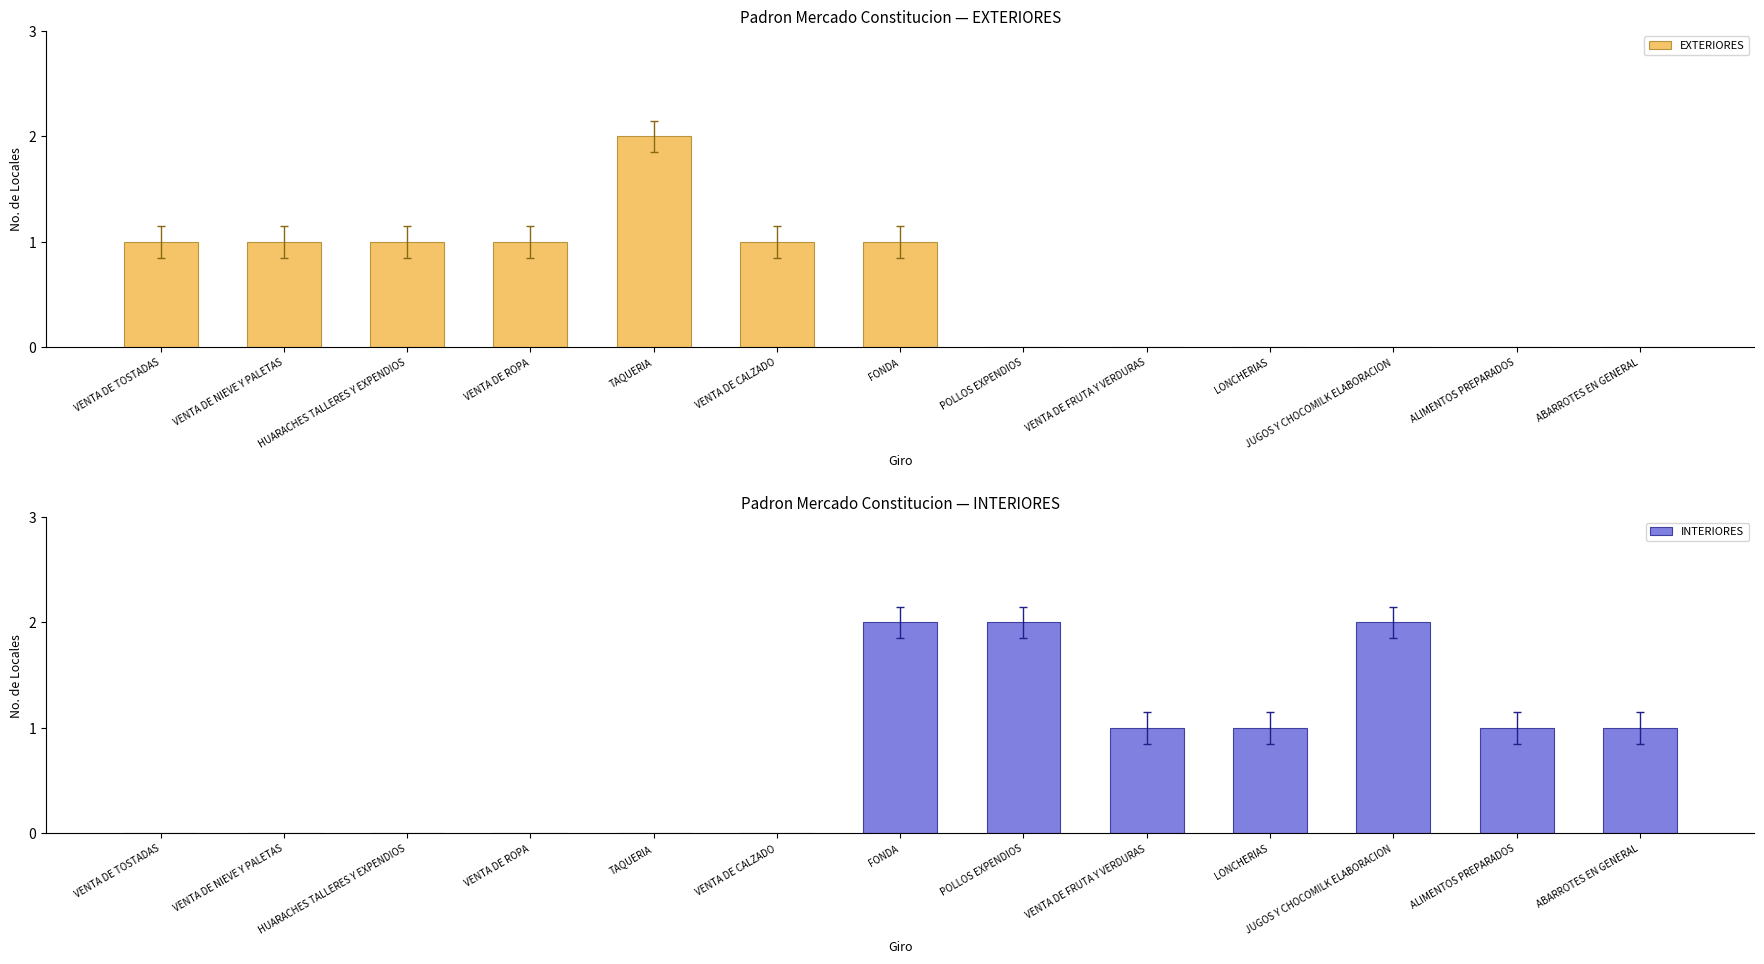

The EXTERIORES series shows 0 at FONDA. True or false?

False